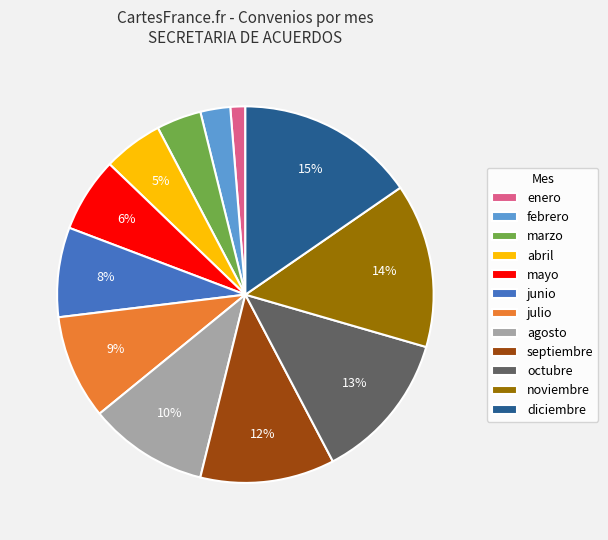

Count the number of slices in the pie.

12